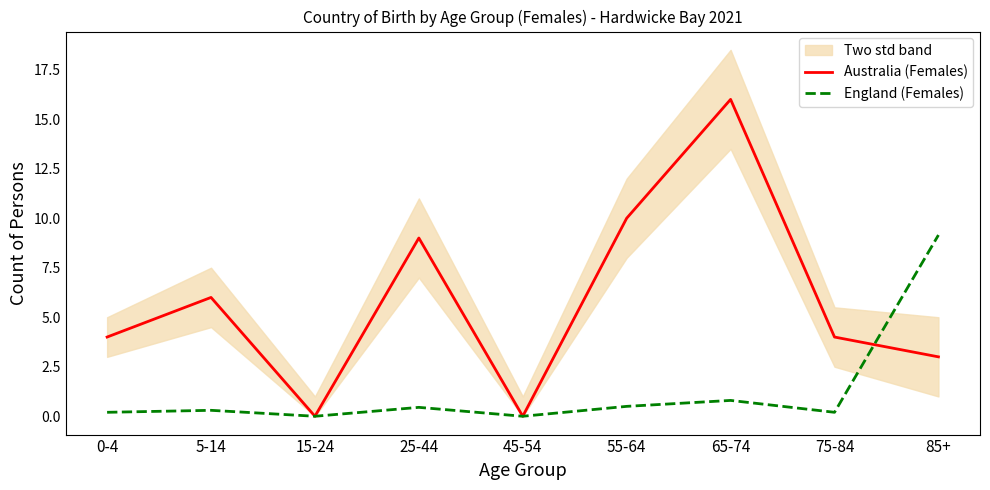

Between 15-24 and 25-44, which is larger?

25-44